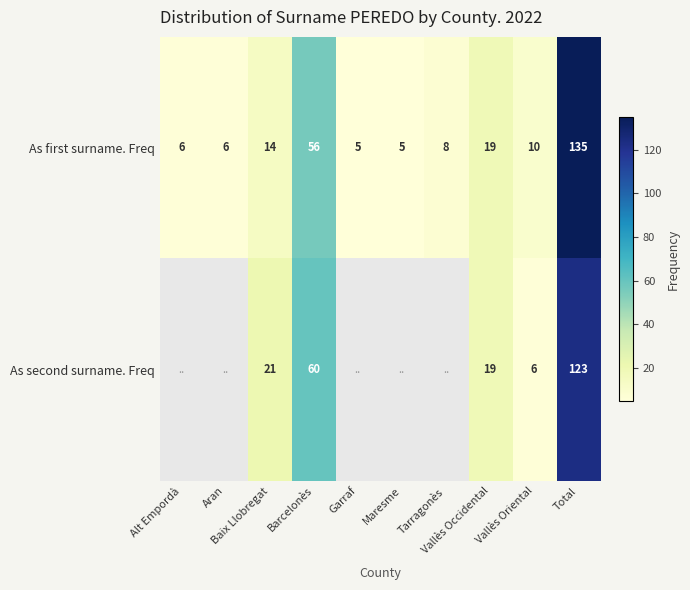

What is the lowest value of the As first surname. Freq series?

5